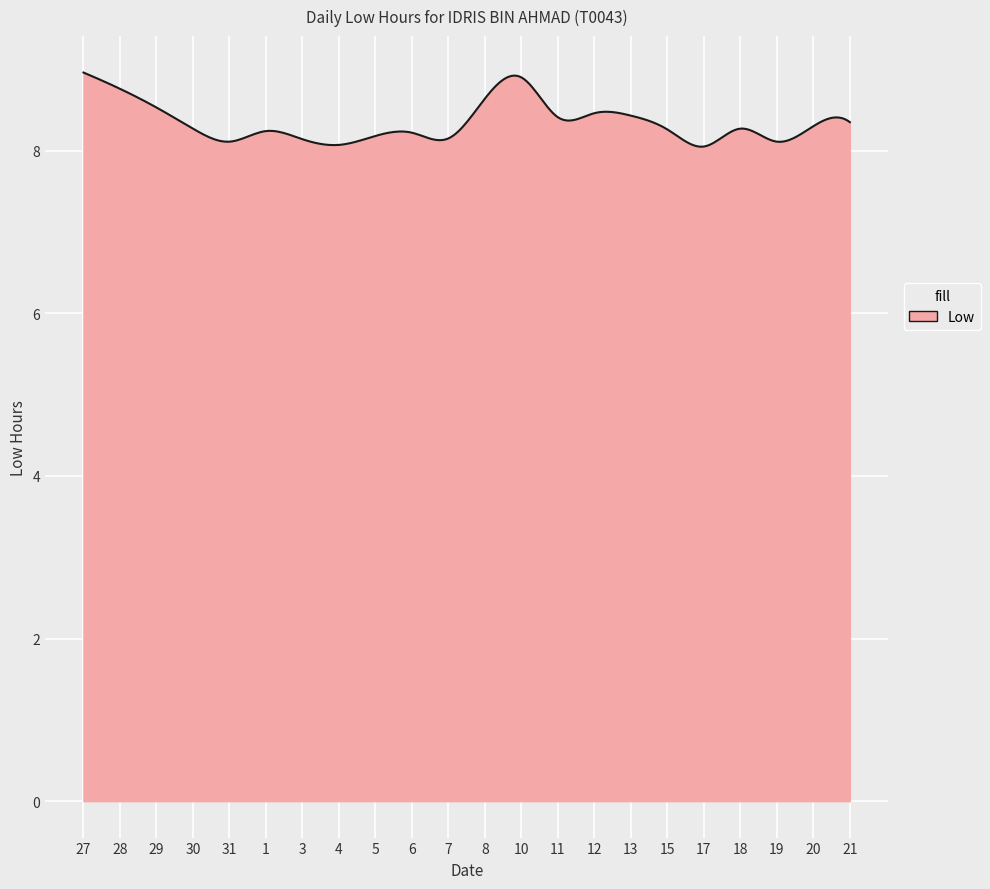

What is the maximum value shown in the chart?

9.0